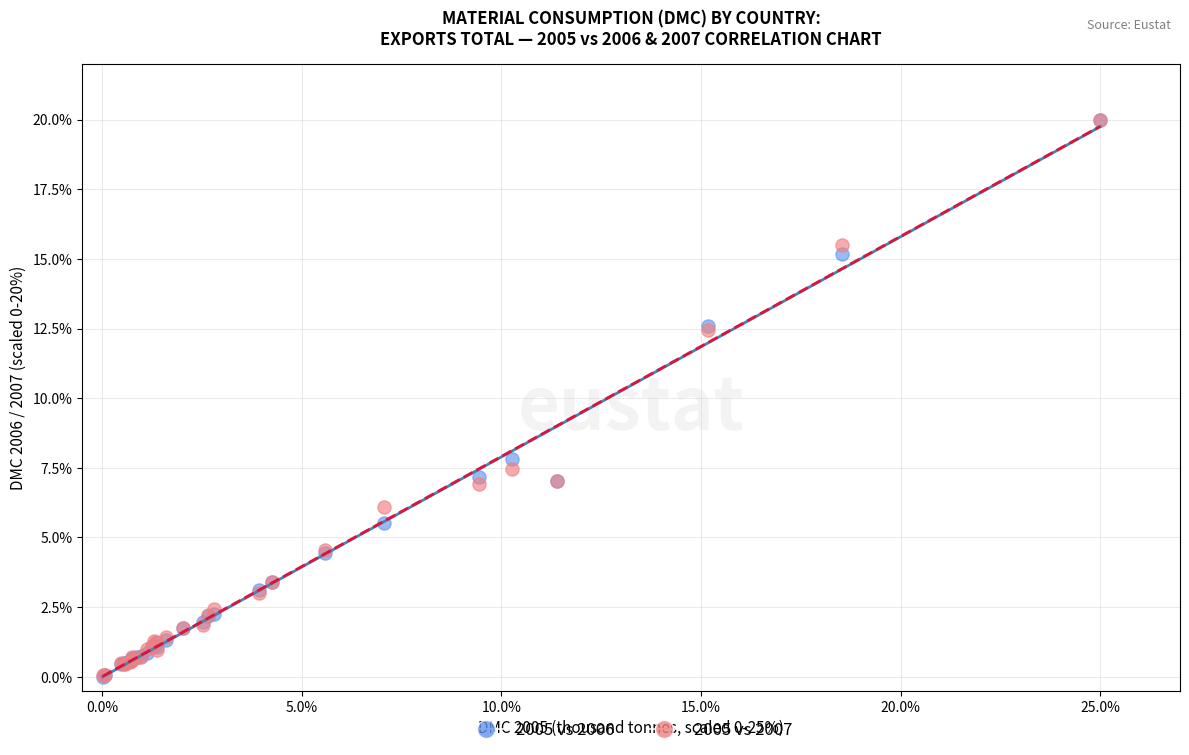

Across all series, what Y value is closest to 10?

7.8